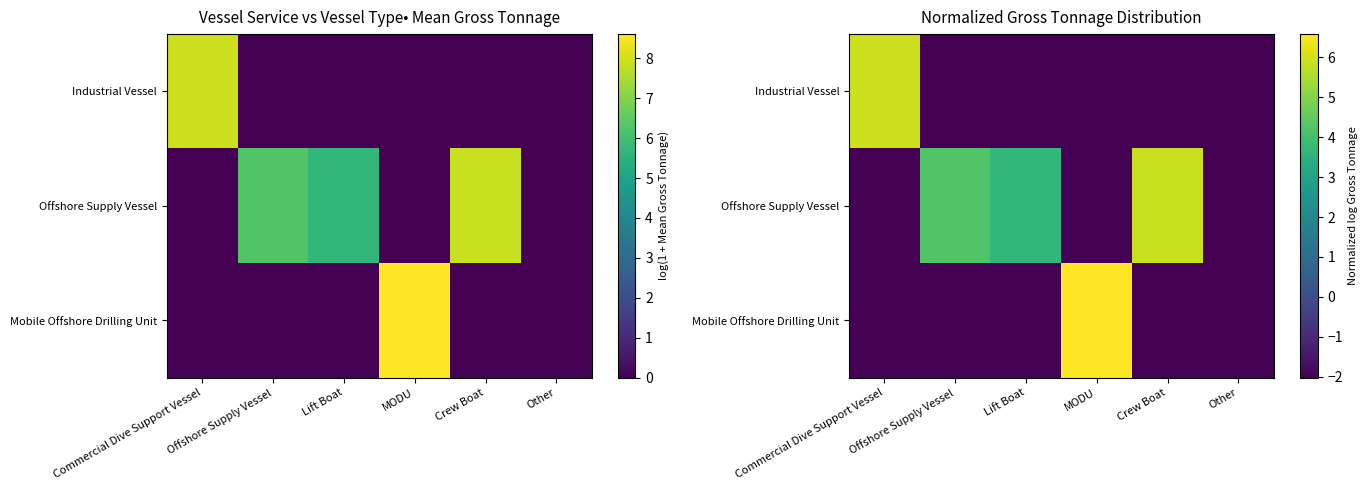

What is the maximum value for Mobile Offshore Drilling Unit?

6.6